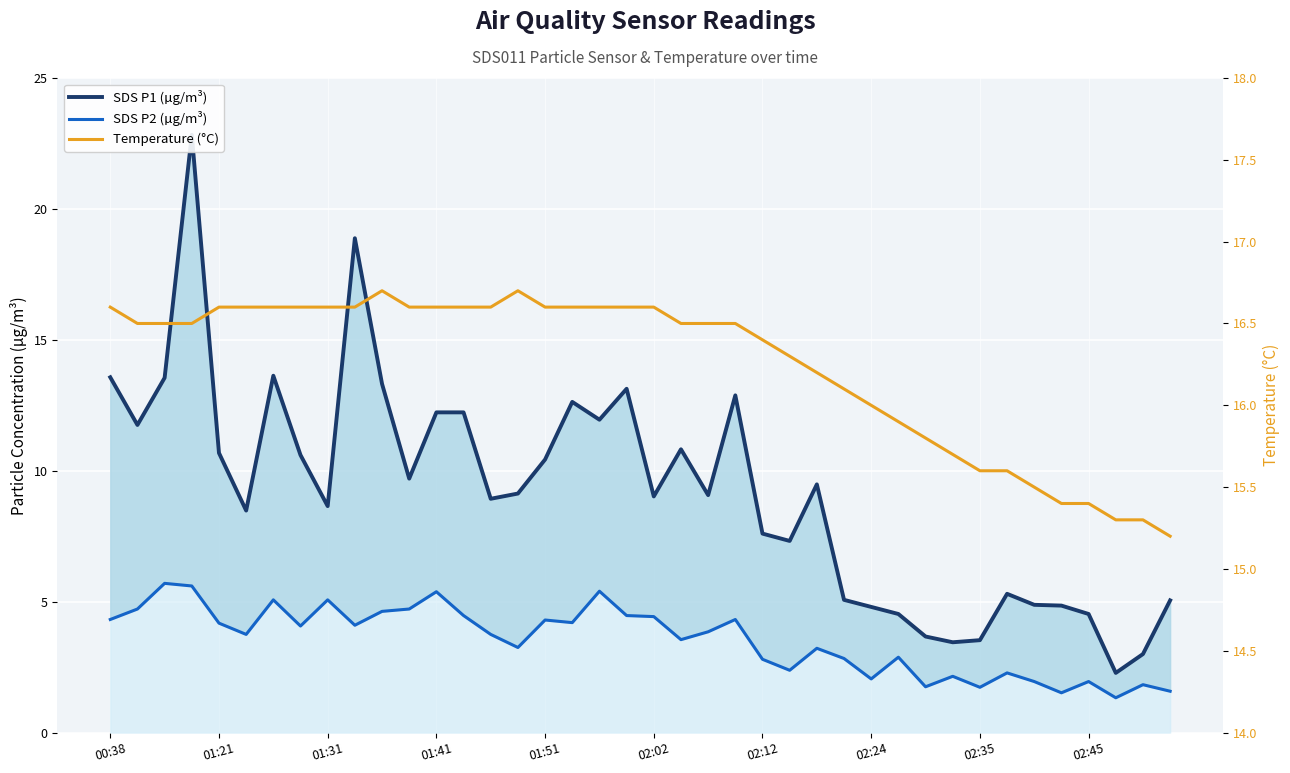

True or false: SDS P1 (µg/m³) and SDS P2 (µg/m³) cross at least once.

False